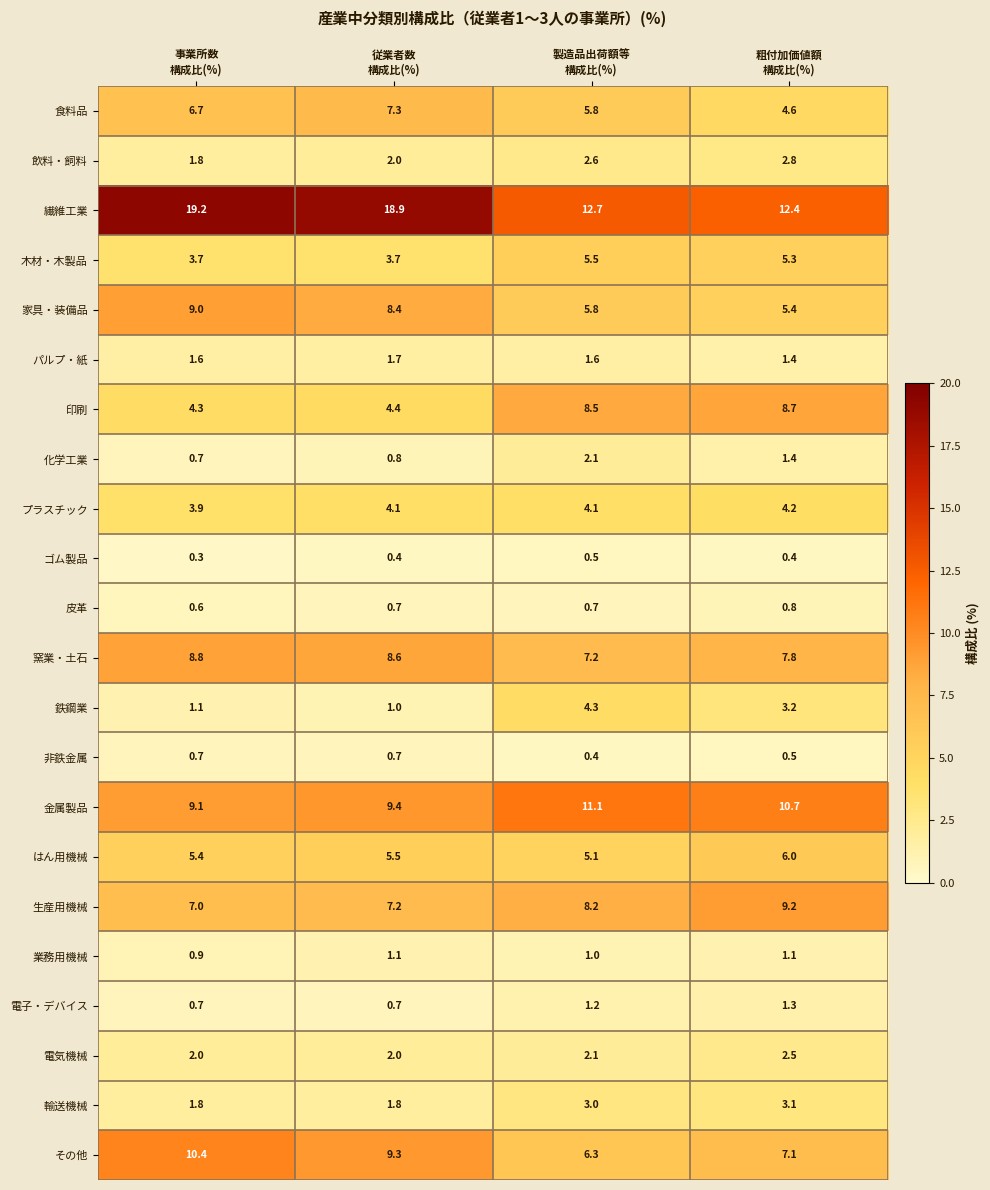

Which series has the largest total across all categories?

繊維工業